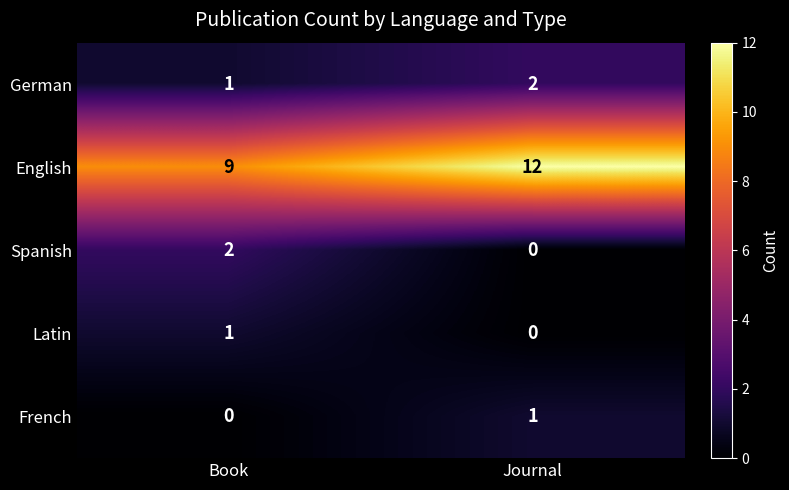

What is the difference between the highest and lowest values at Journal?

12